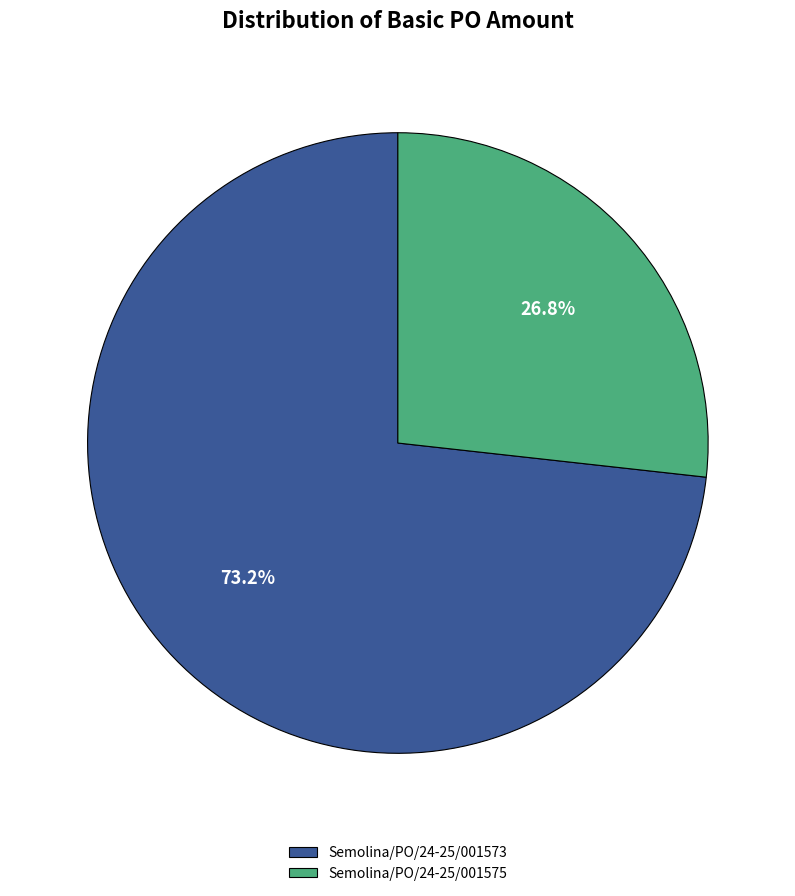

Does any single category account for the majority?

Yes